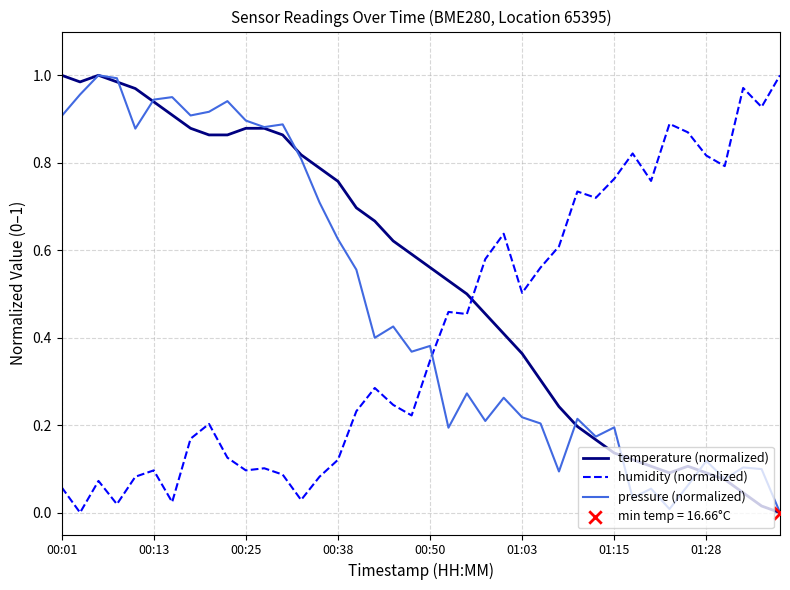

At how many categories does at least one series exceed 0?

40